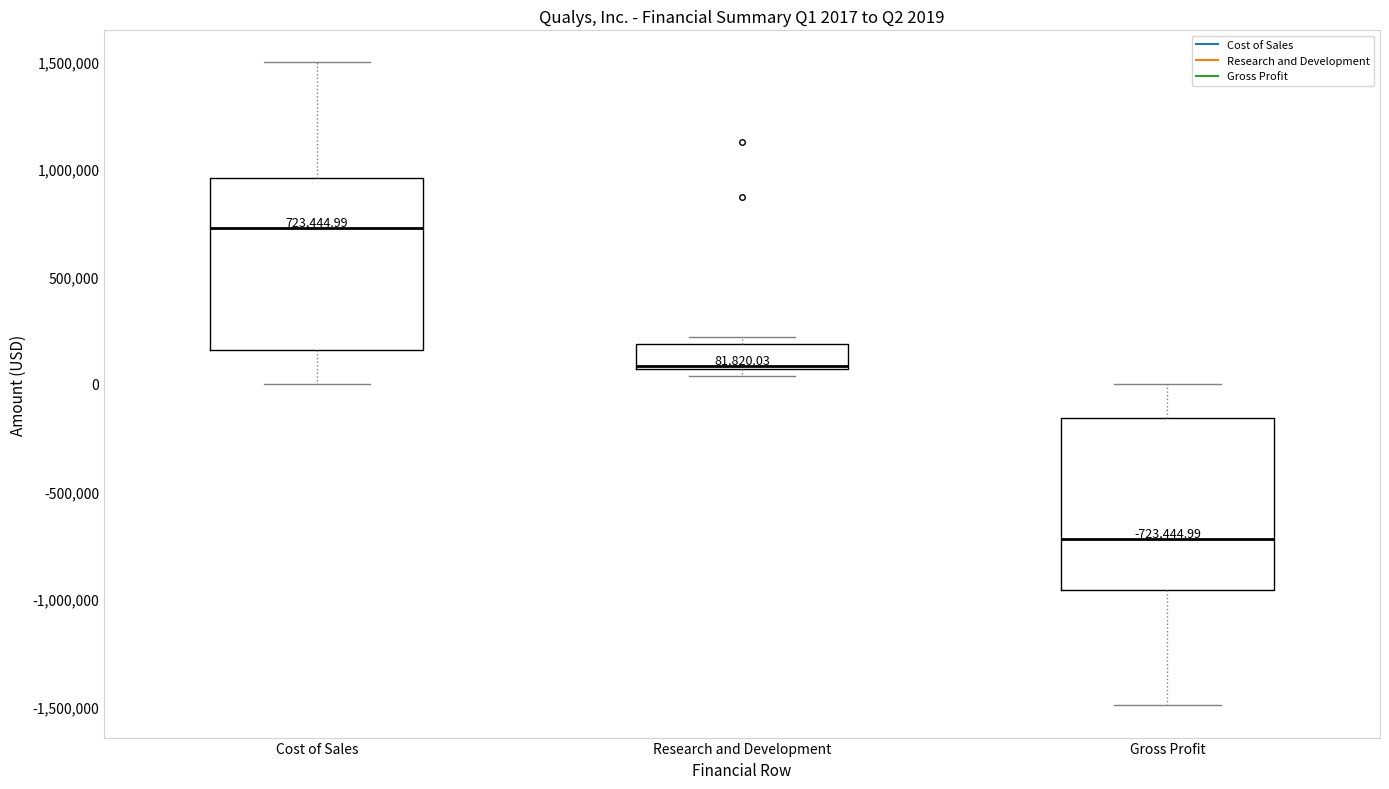

Which box's median line is the lowest?

Gross Profit